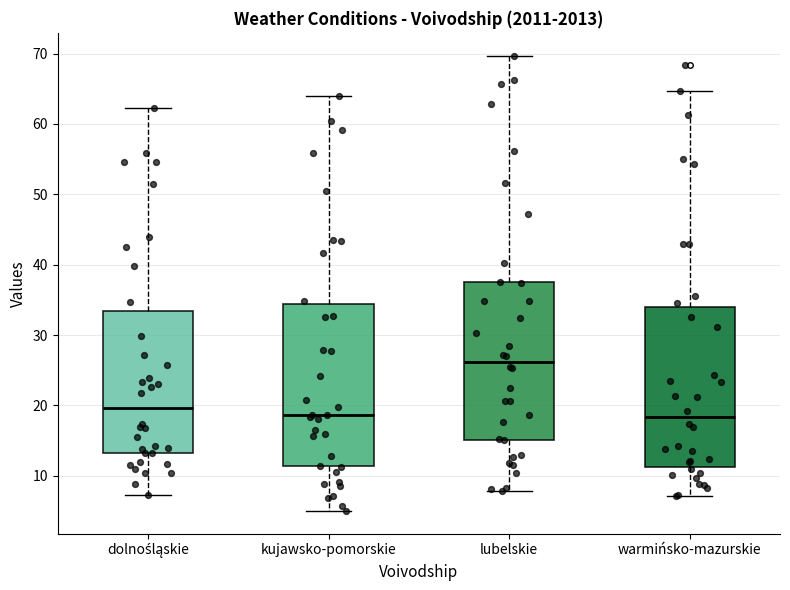

Where does the lower whisker of the box for dolnośląskie end on the y-axis? The values are not printed on the chart, so give them approximately, as read against the axis.

7